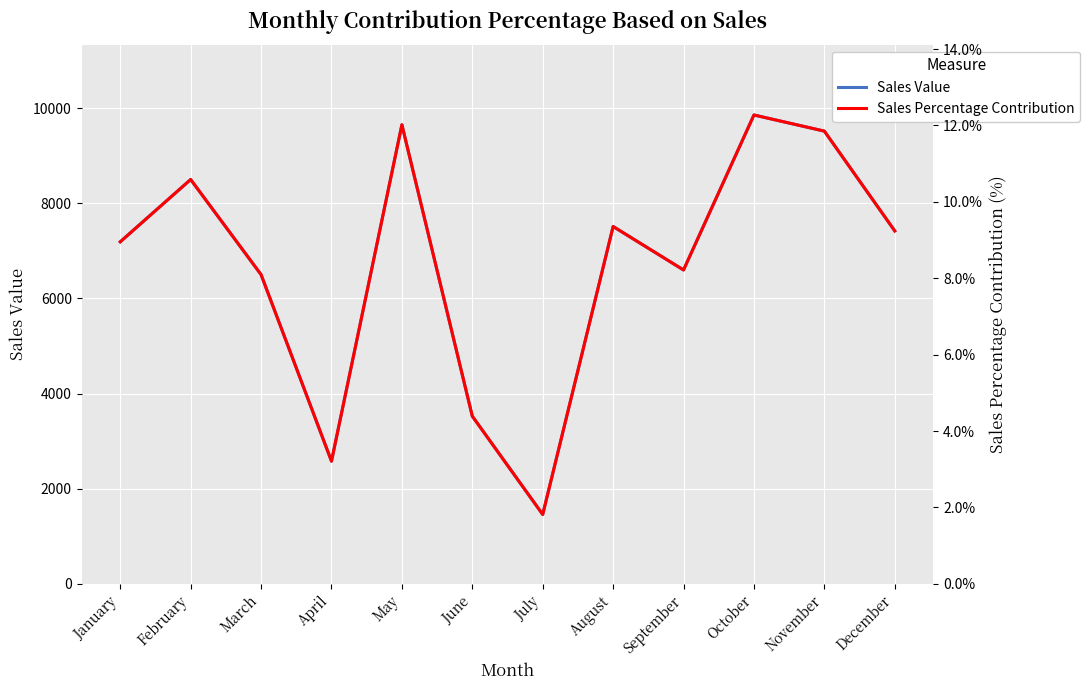

How many lines are shown in the chart?

2